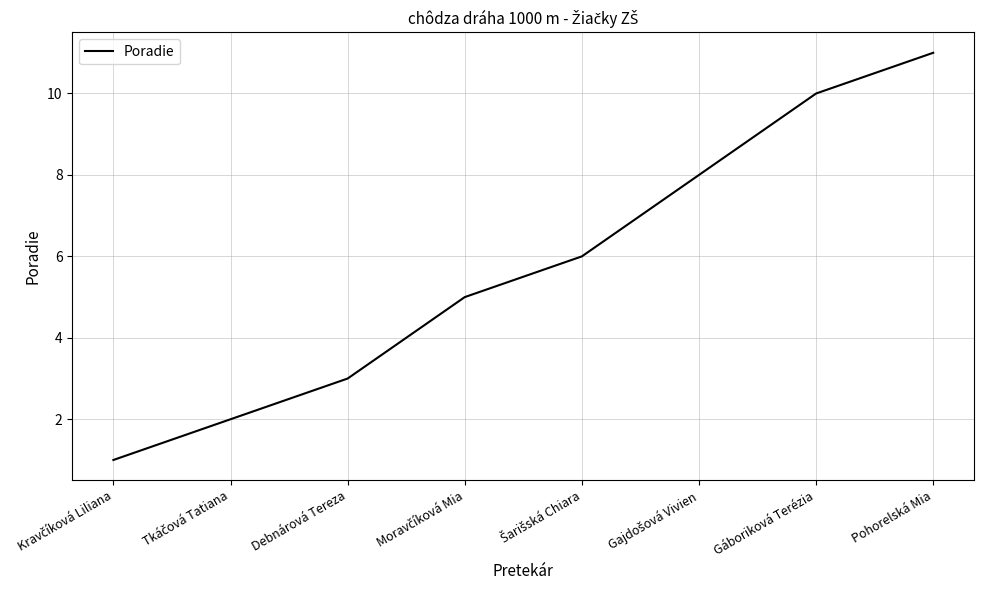

Is it true that the value at Debnárová Tereza is 2?

False